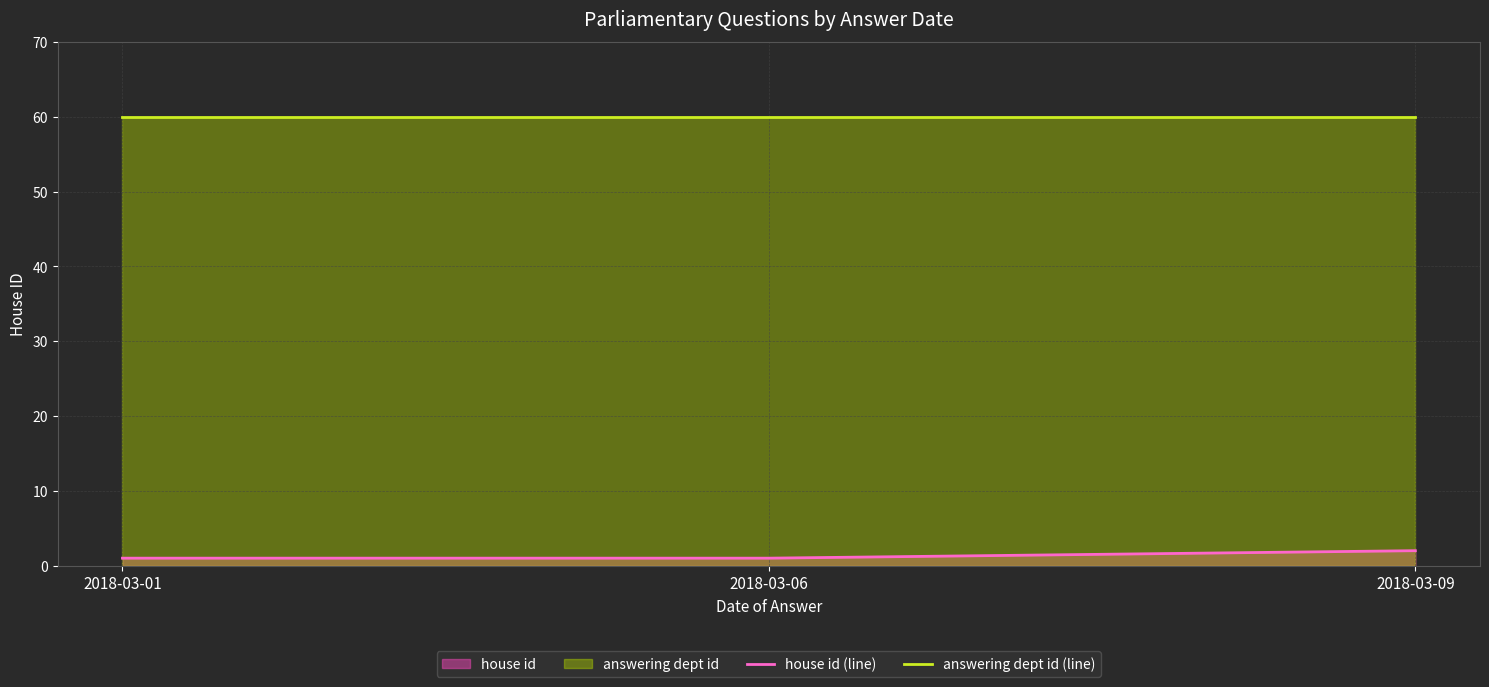

At which category does the chart reach its peak across all series?

2018-03-01